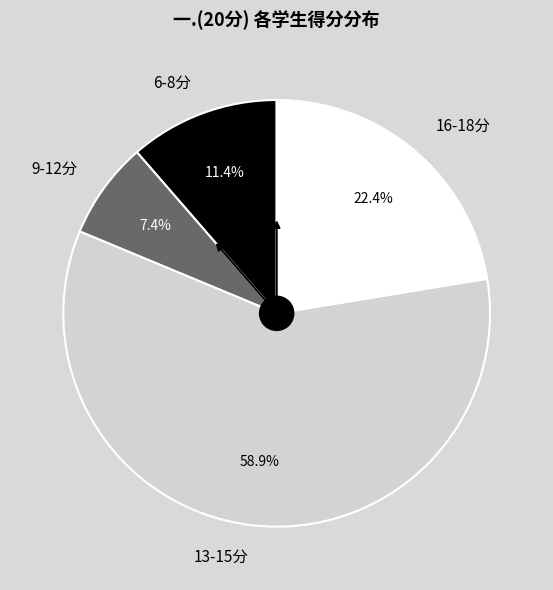

Combined, do 6-8分 and 13-15分 account for over 50%?

Yes